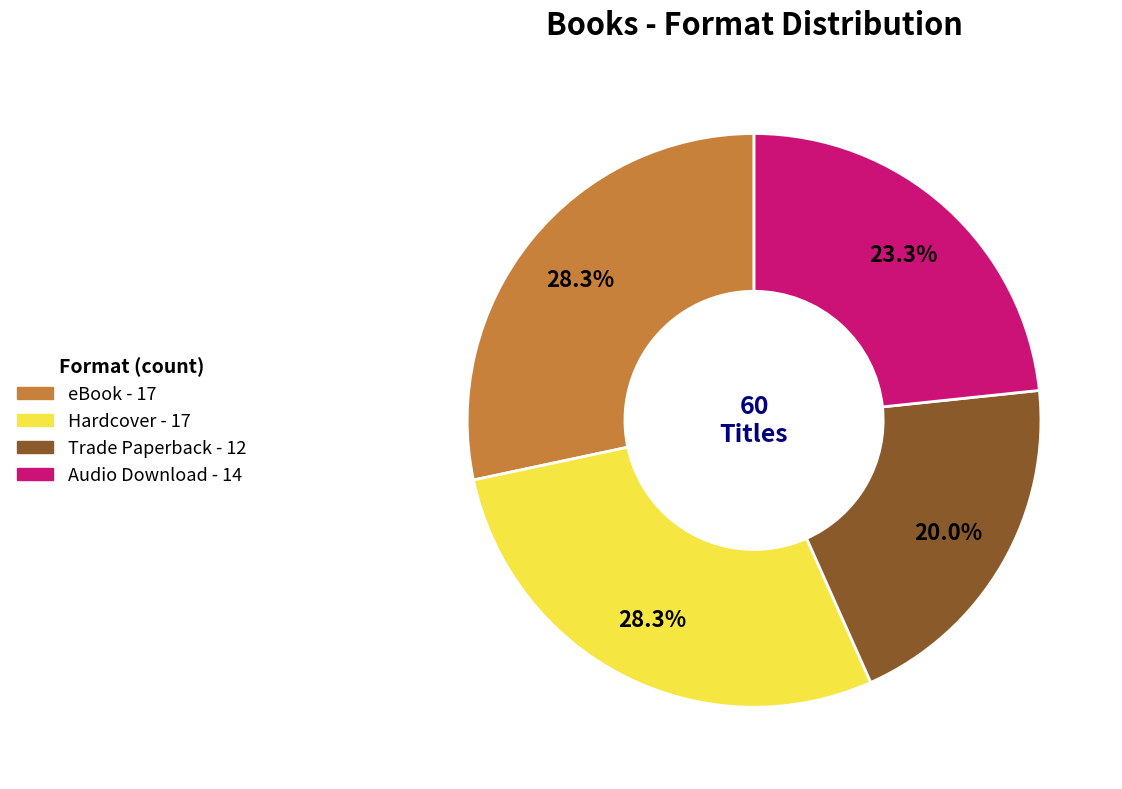

Which category has the smallest portion of the pie?

Trade Paperback